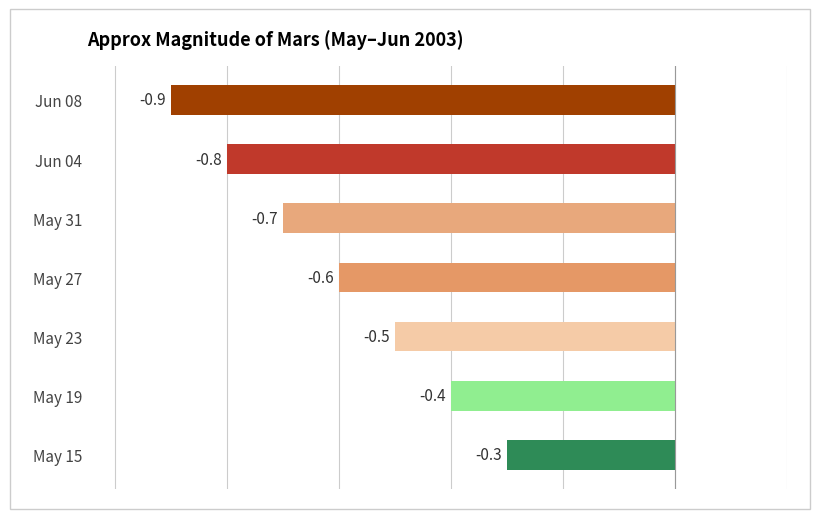

What is the approximate value at May 23?

-0.5